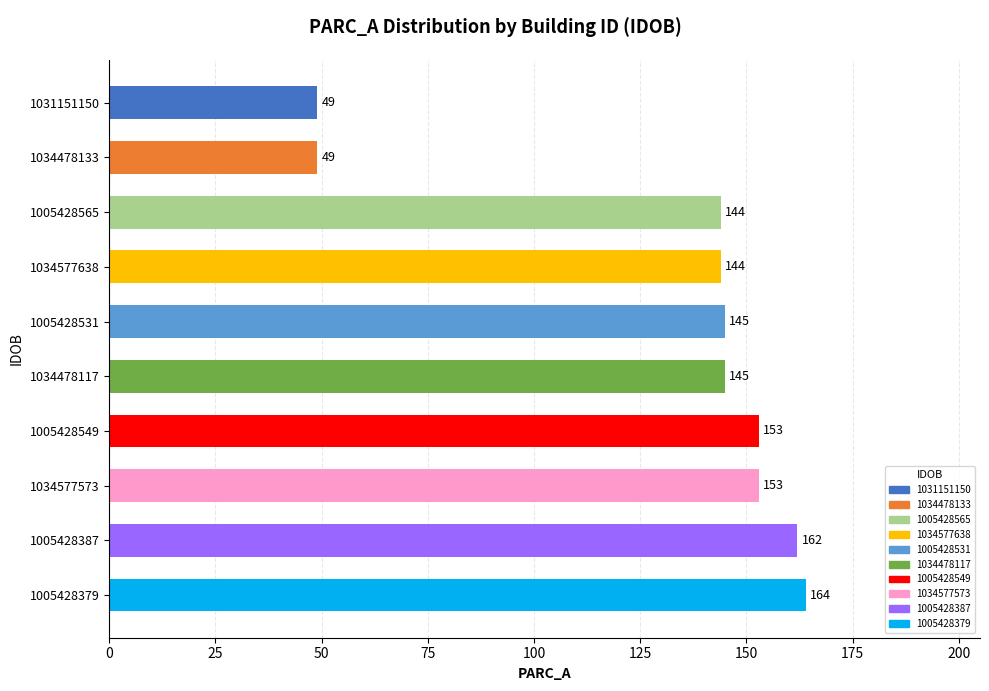

Reading top to bottom, transcribe all the data shown in this chart.

49	49	144	144	145	145	153	153	162	164